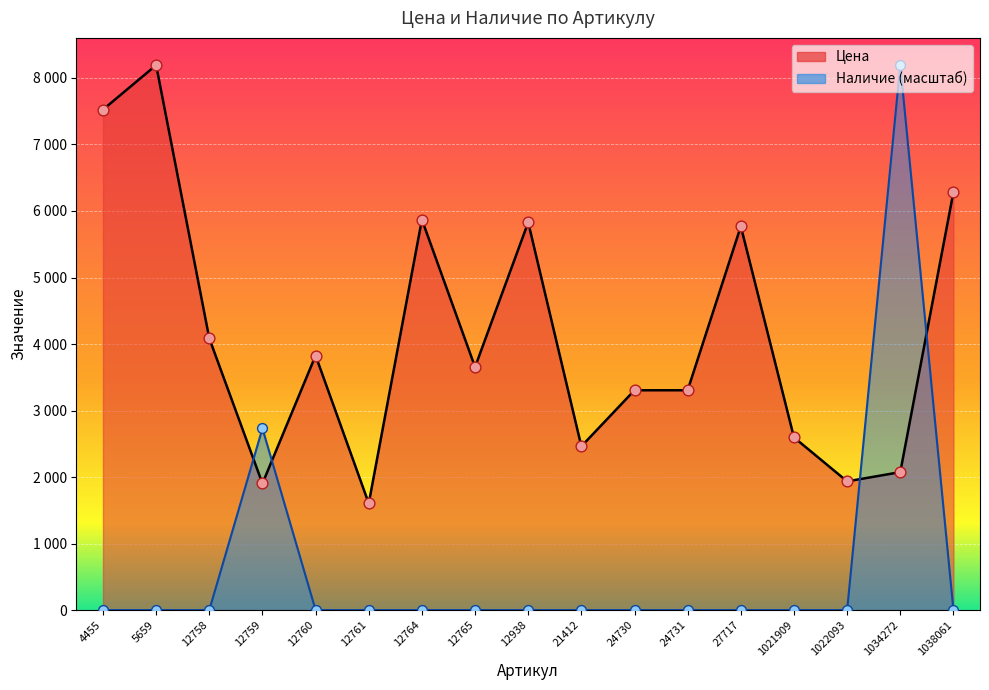

At how many categories does at least one series exceed 1231?

17